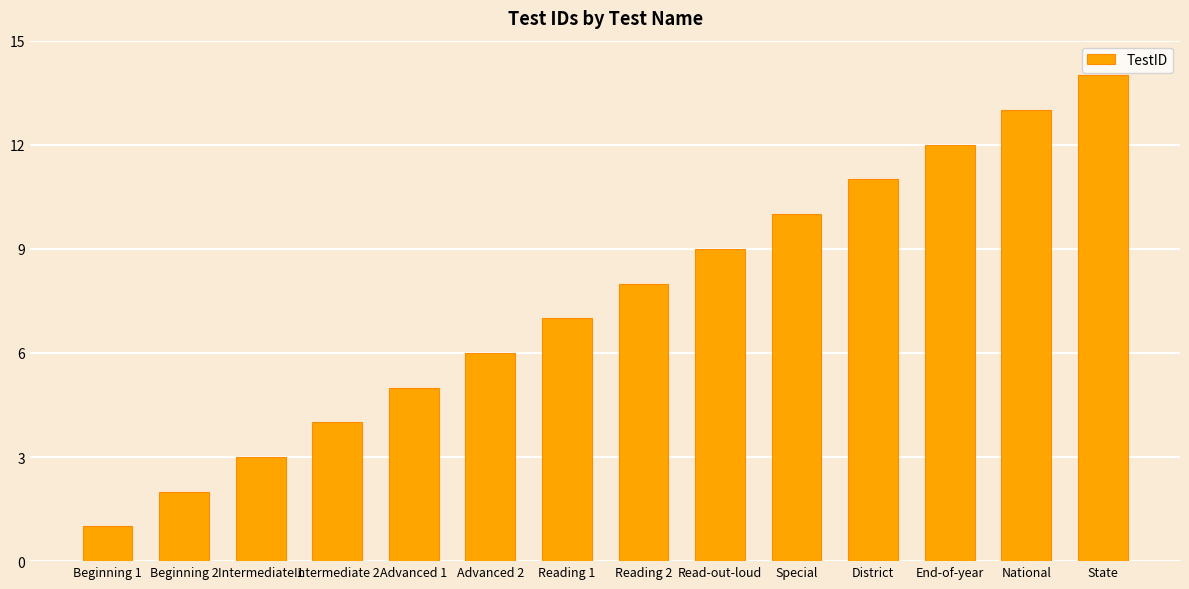

Reading left to right, extract all data points from this chart.

1	2	3	4	5	6	7	8	9	10	11	12	13	14